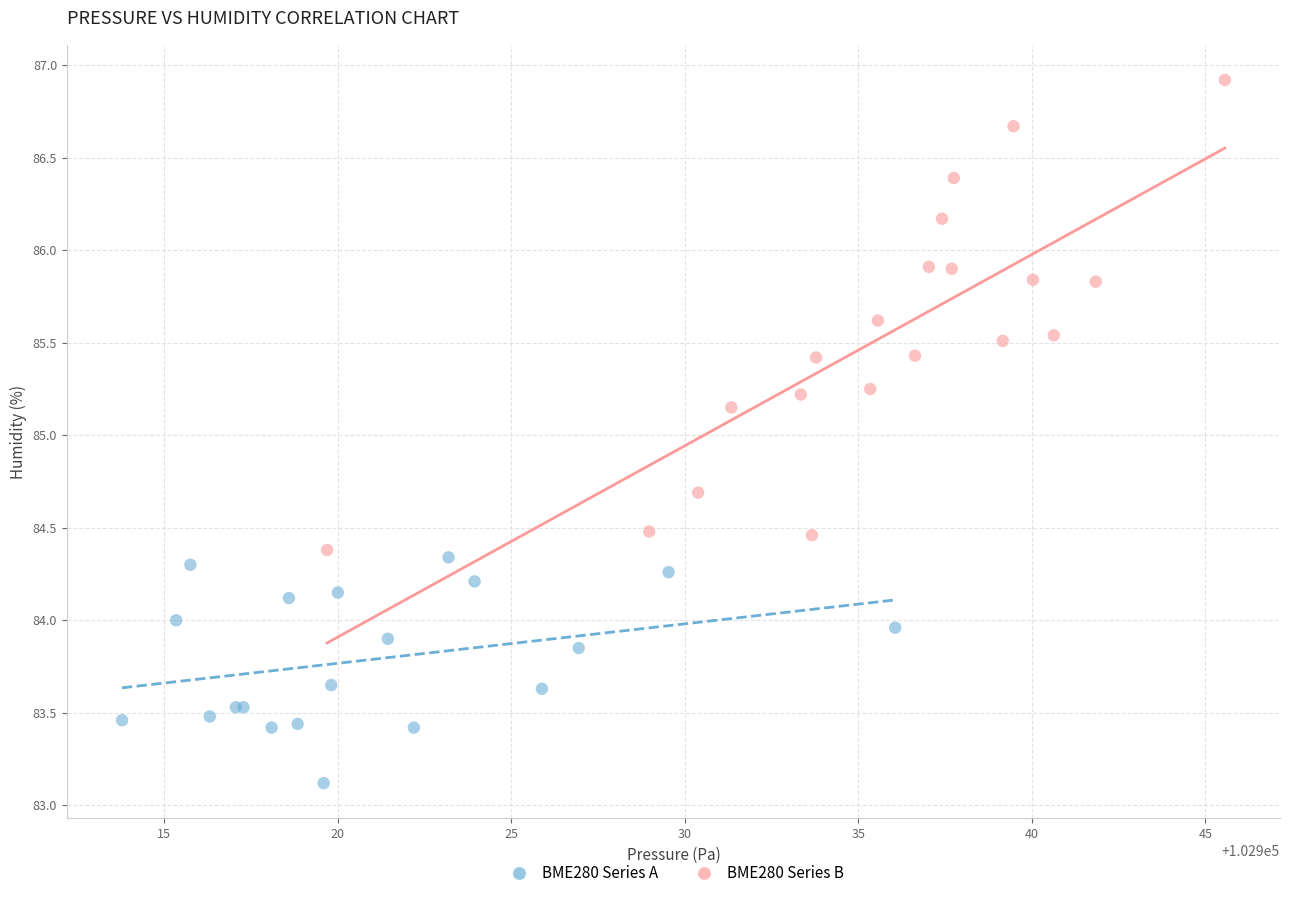

Which series contains the highest Y value?

BME280 Series B